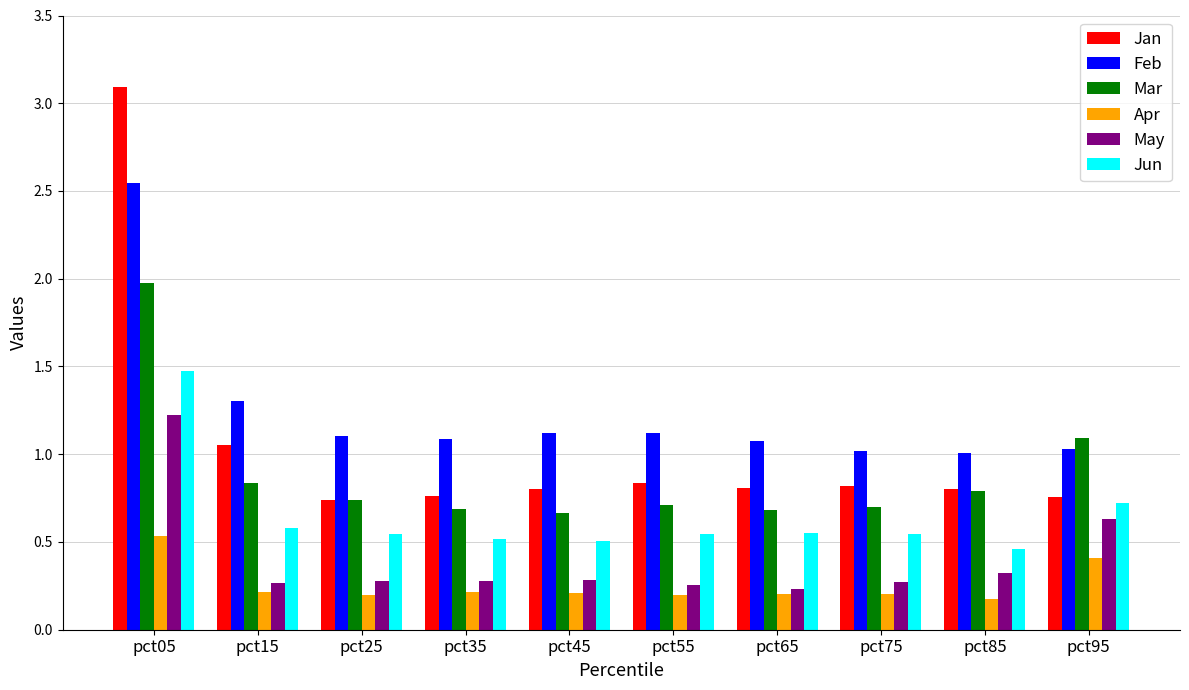

The value of Jun at pct75 is 0.5. True or false?

True